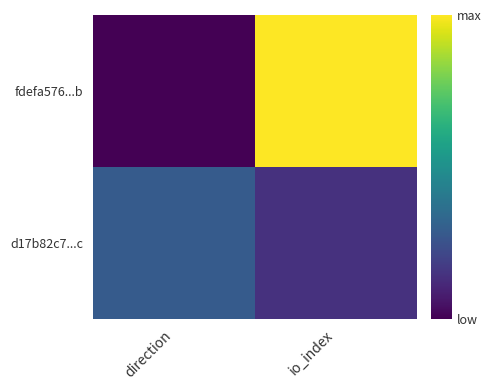

Rank the series by their maximum value, from highest to lowest.

fdefa576...b, d17b82c7...c